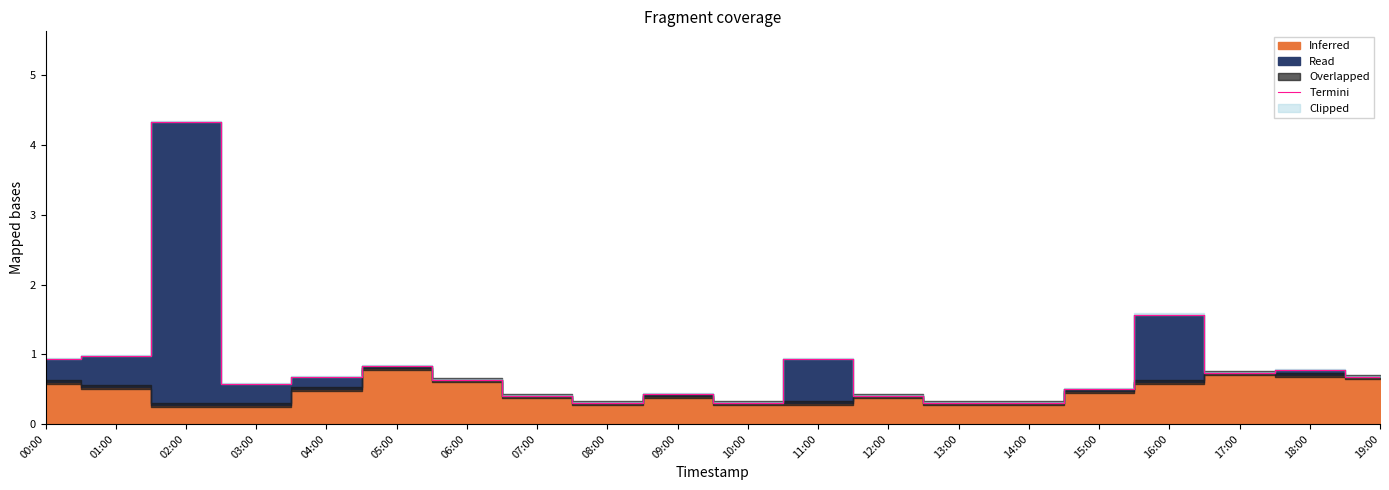

Read the value at 01:00.

1.0